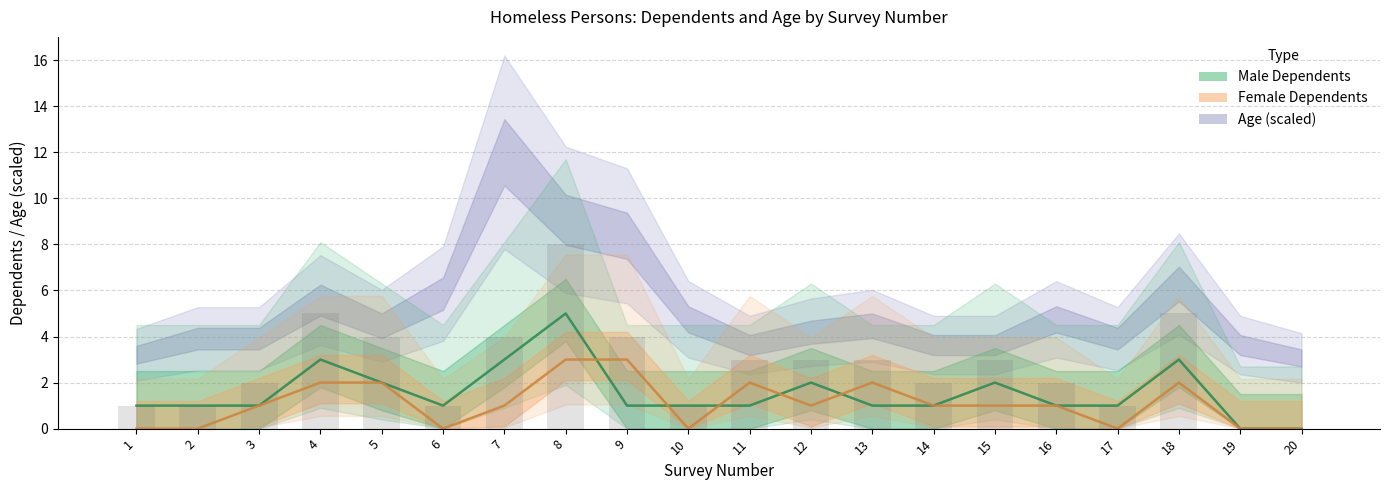

Reading right to left, extract all data points from this chart.

Male Dependents: 20=0	19=0	18=3	17=1	16=1	15=2	14=1	13=1	12=2	11=1	10=1	9=1	8=5	7=3	6=1	5=2	4=3	3=1	2=1	1=1
Female Dependents: 20=0	19=0	18=2	17=0	16=1	15=1	14=1	13=2	12=1	11=2	10=0	9=3	8=3	7=1	6=0	5=2	4=2	3=1	2=0	1=0